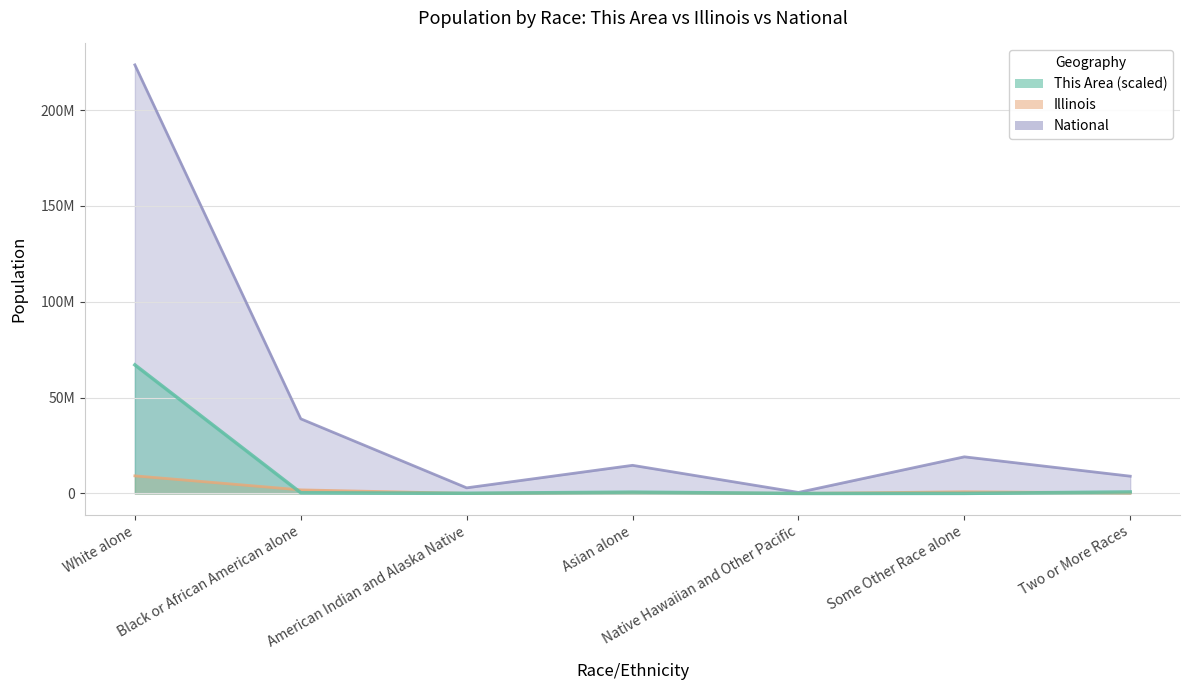

Does the chart have visible grid lines?

Yes